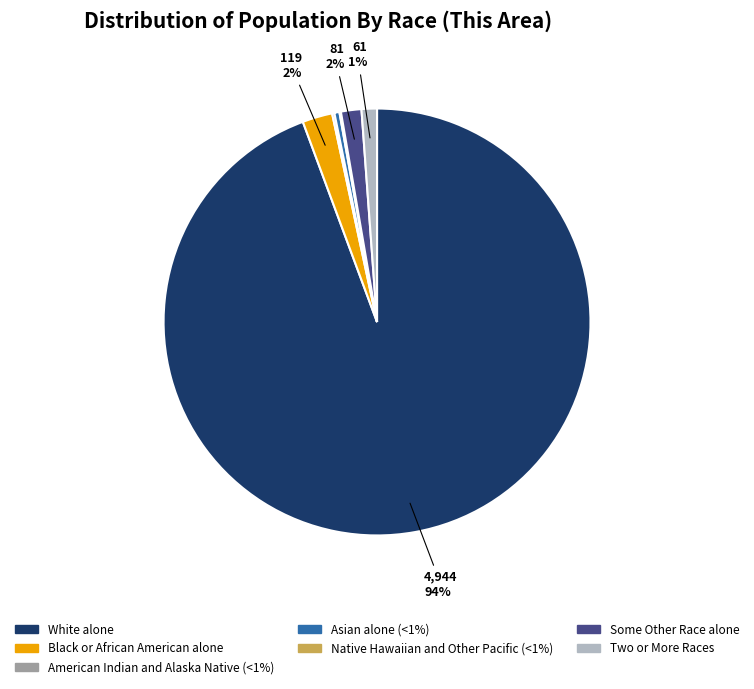

Which has a higher value, Two or More Races or Asian alone?

Two or More Races